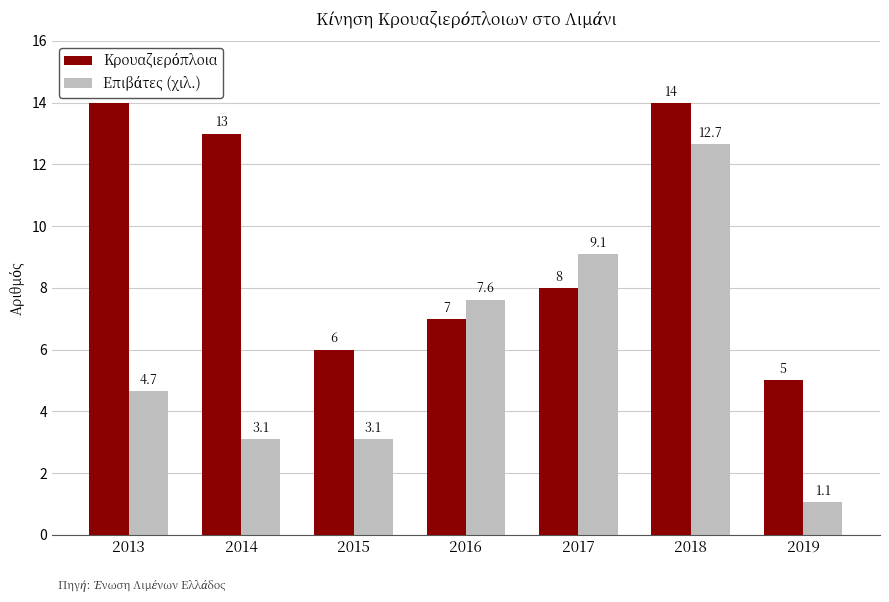

At which category is the sum across all series the highest?

2018